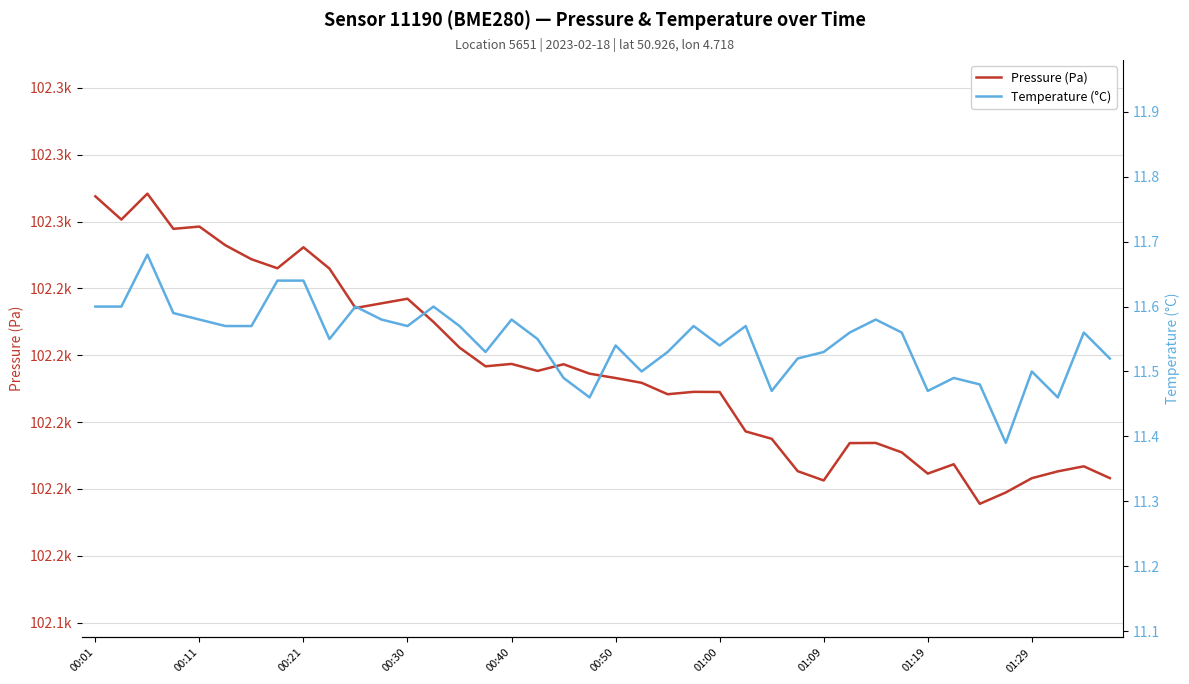

Between 00:40 and 18, which series saw the biggest shift?

Pressure (Pa)